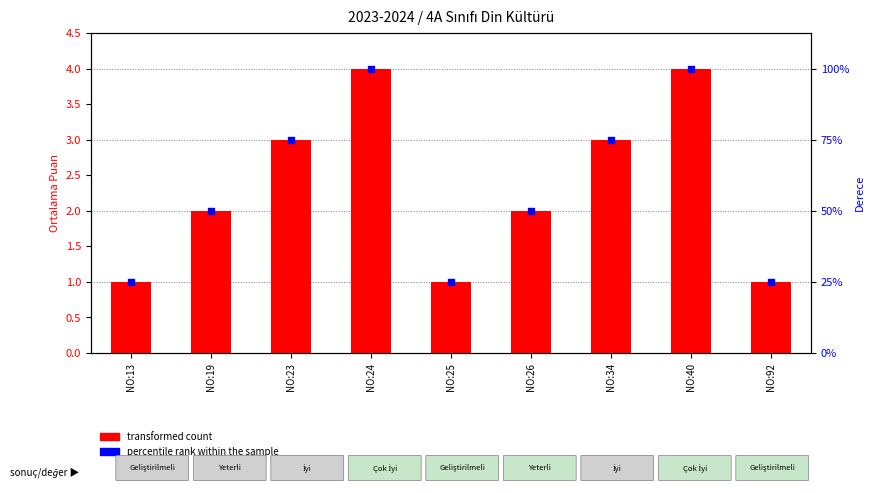

What is the total value across all series at NO:40?

8